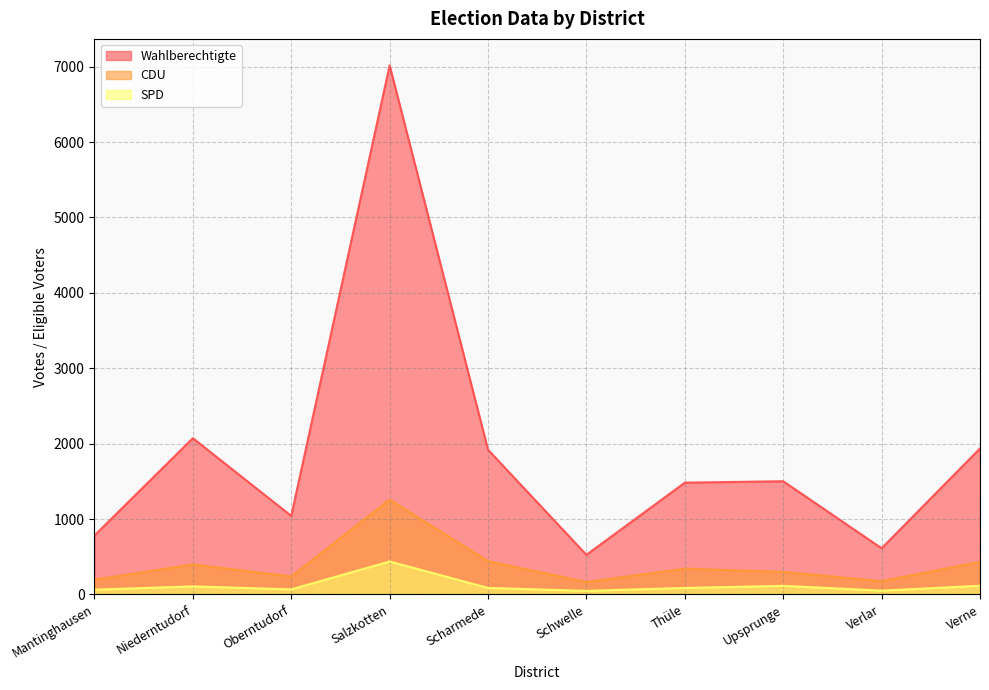

Where does the SPD series first go above 87?

Niederntudorf